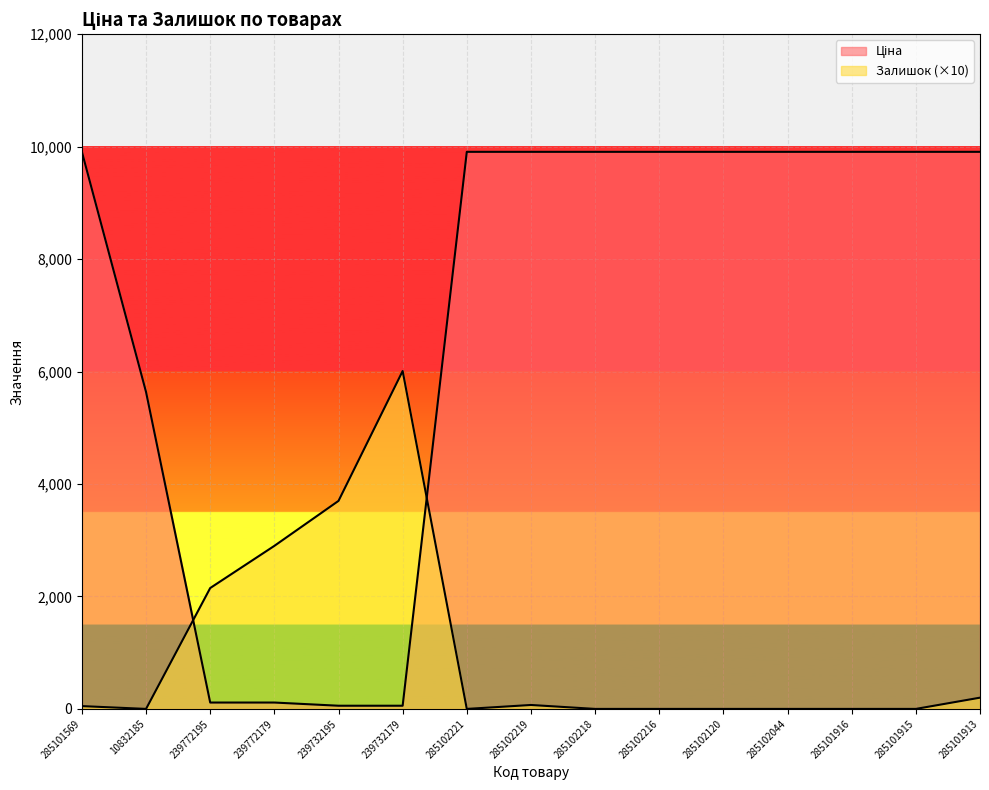

Which series has the largest total across all categories?

Ціна